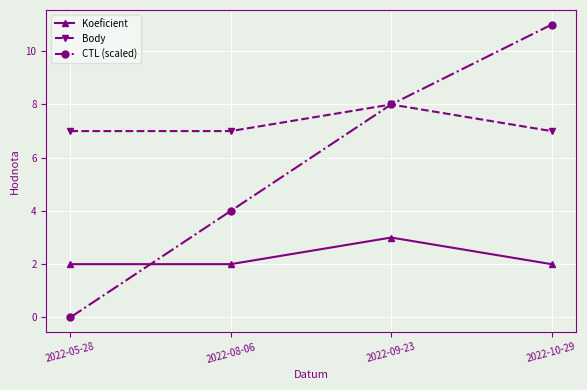

What is the spread (max minus min) of values at 2022-10-29?

9